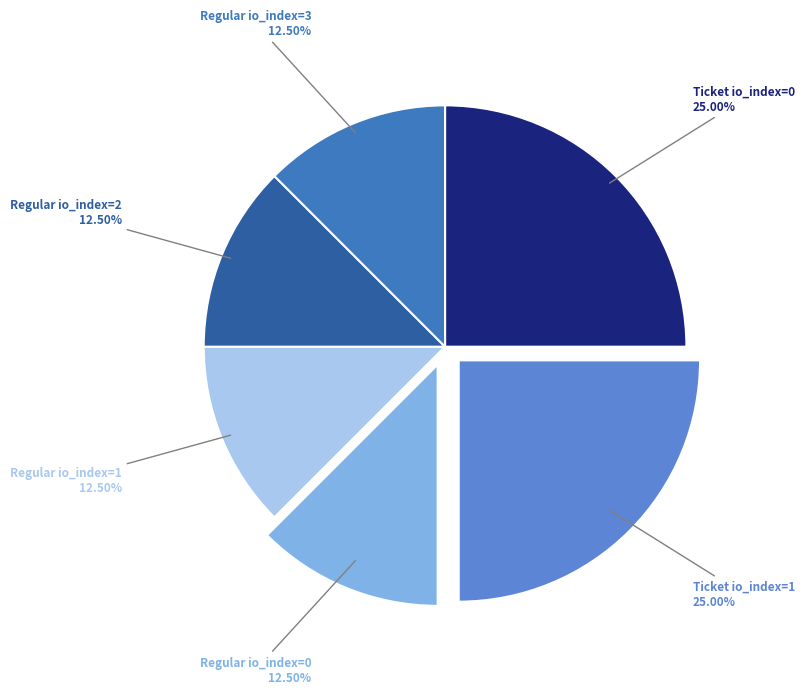

Is there any slice that represents more than half of the pie?

No